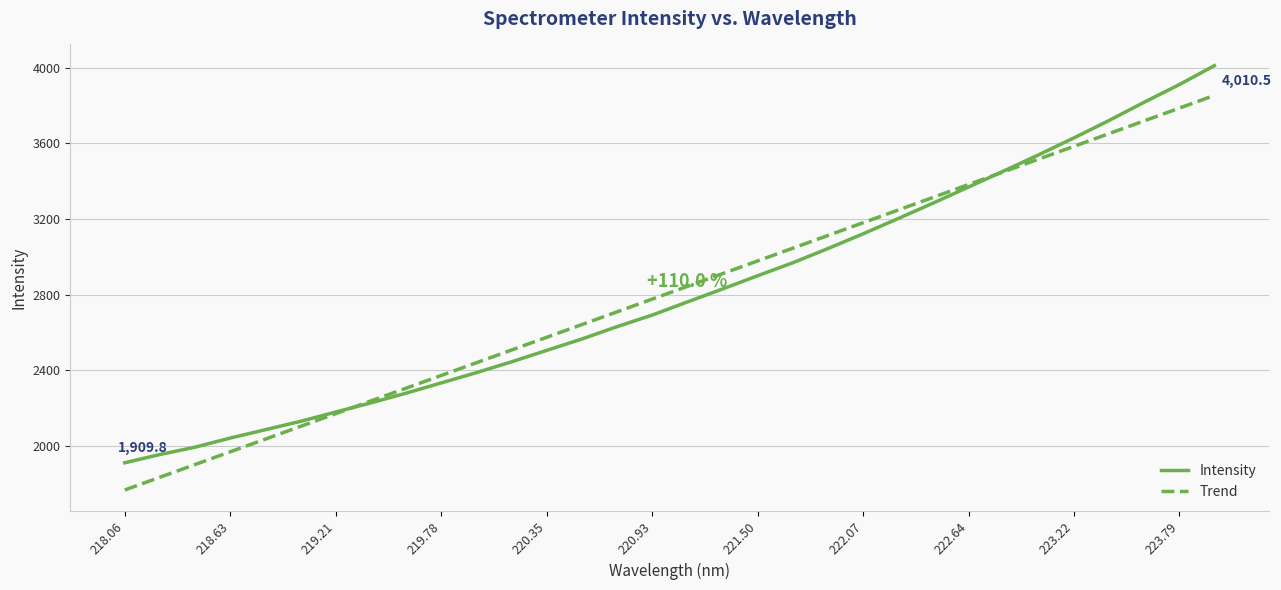

What is the minimum value shown in the chart?

1766.0